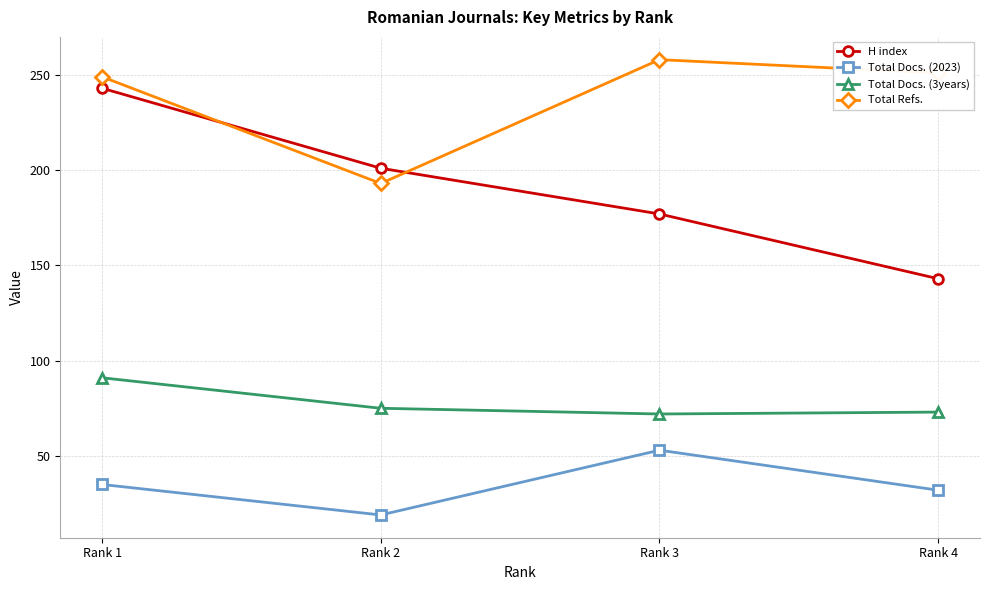

What is the difference between the maximum and minimum values in the H index series?

100